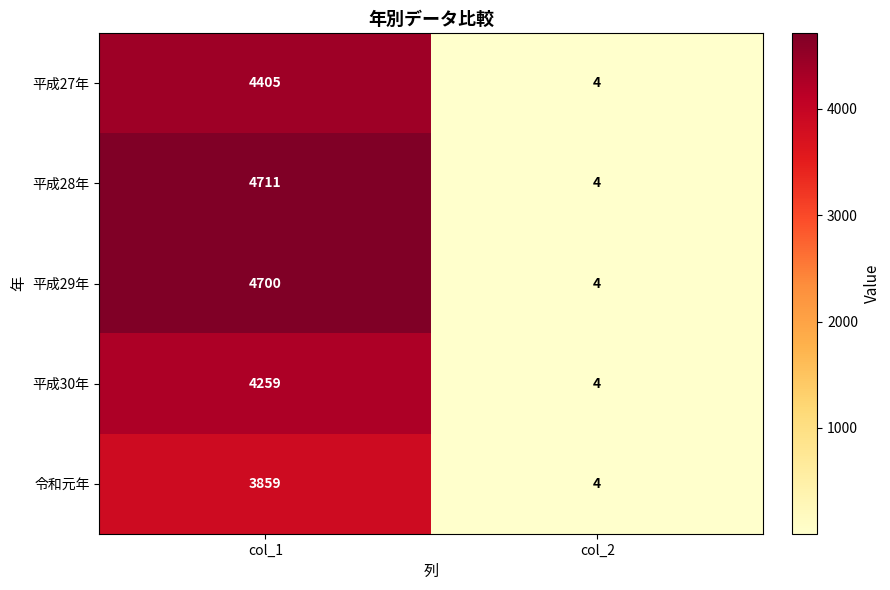

What is the average value of the 平成28年 series?

2358